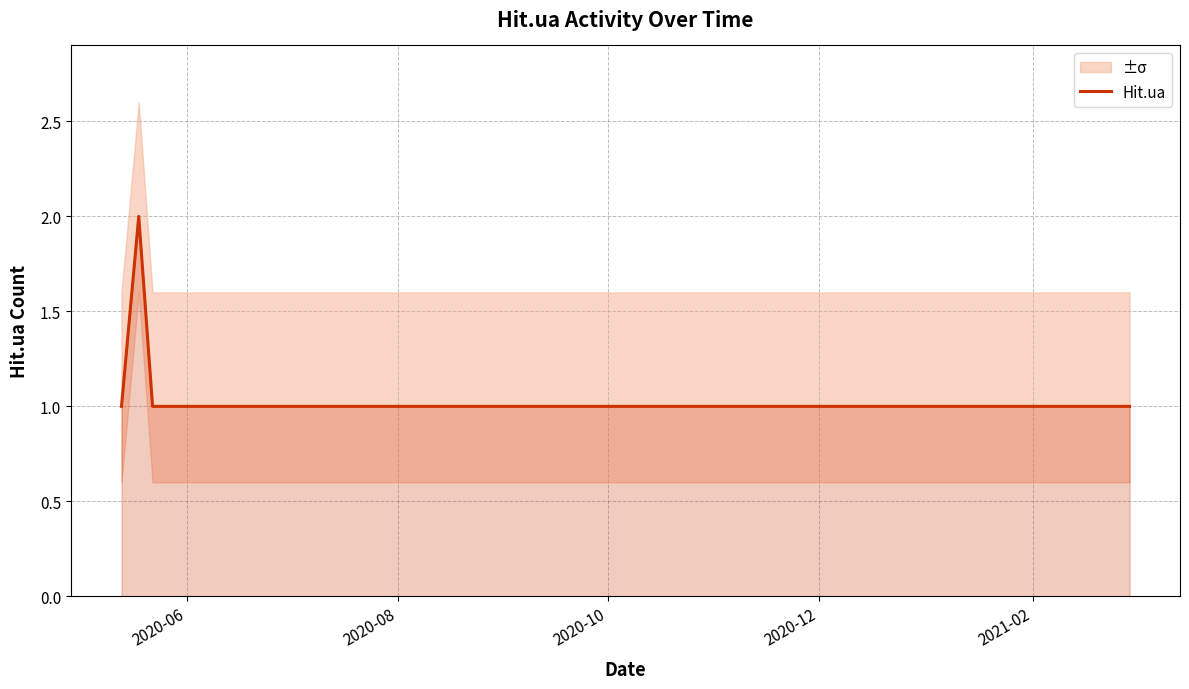

The value at 11 is 1. True or false?

False